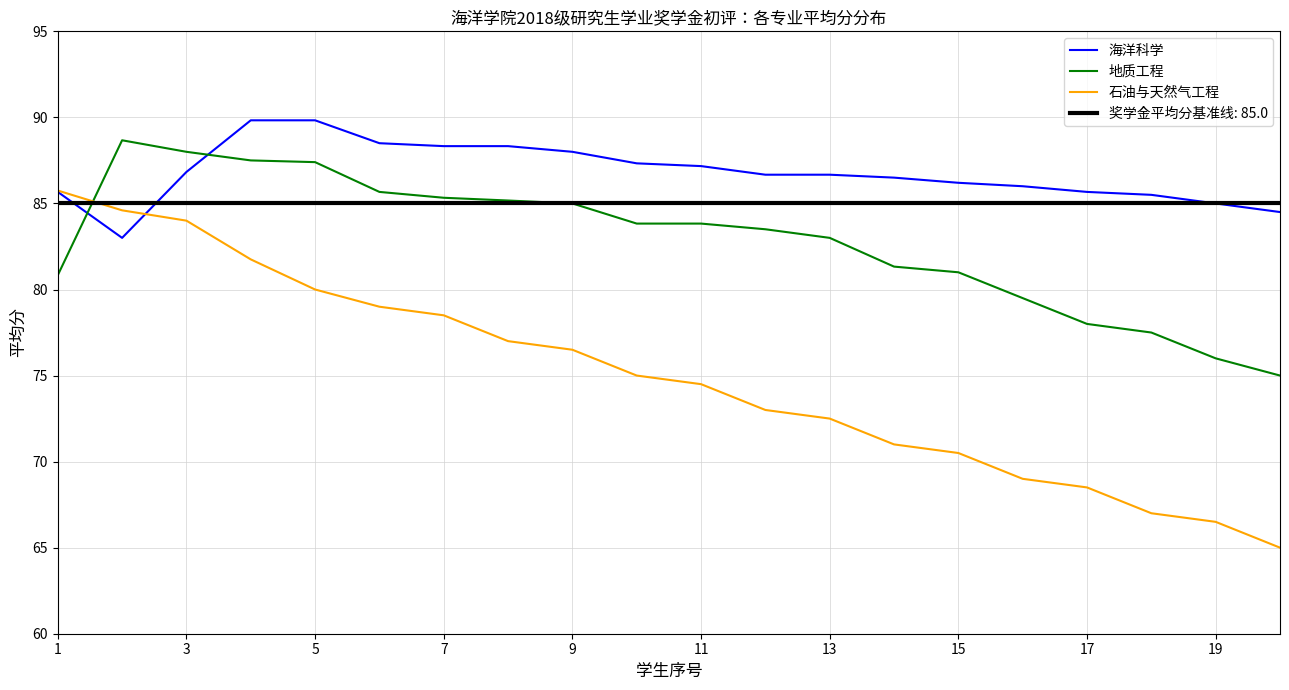

How many categories are shown in the chart?

20